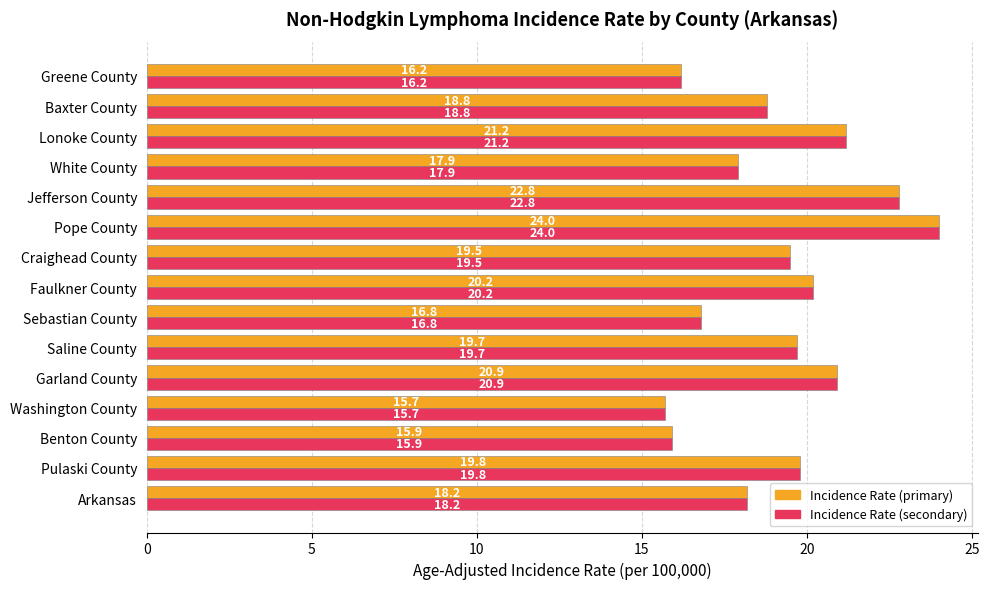

At which category is the sum across all series the highest?

Pope County